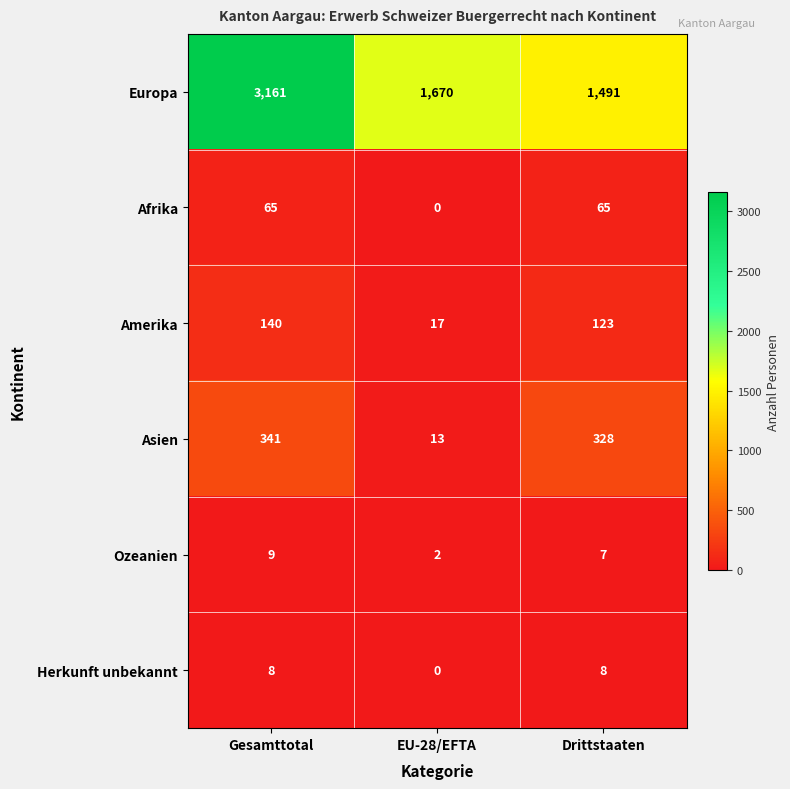

Which category has the lowest value across all series?

EU-28/EFTA